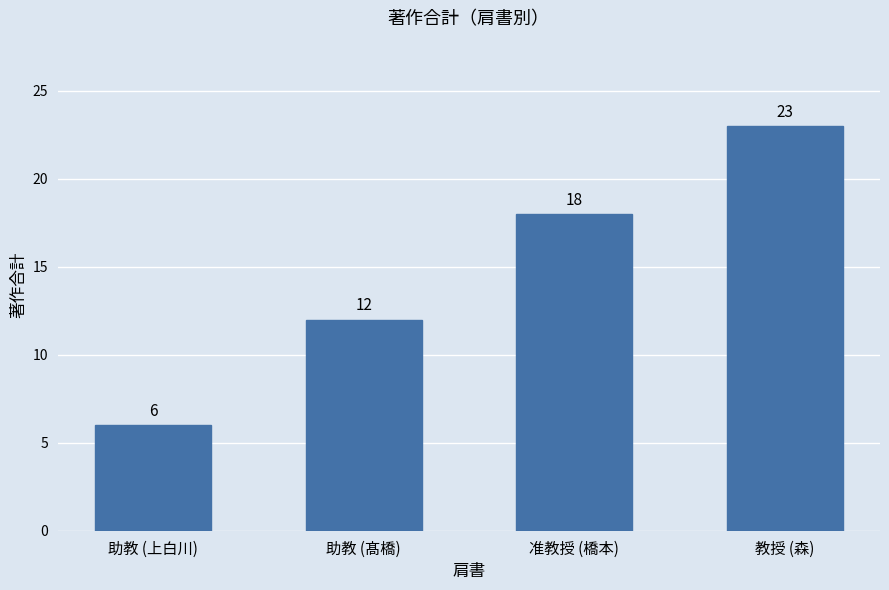

What is the smallest value displayed?

6